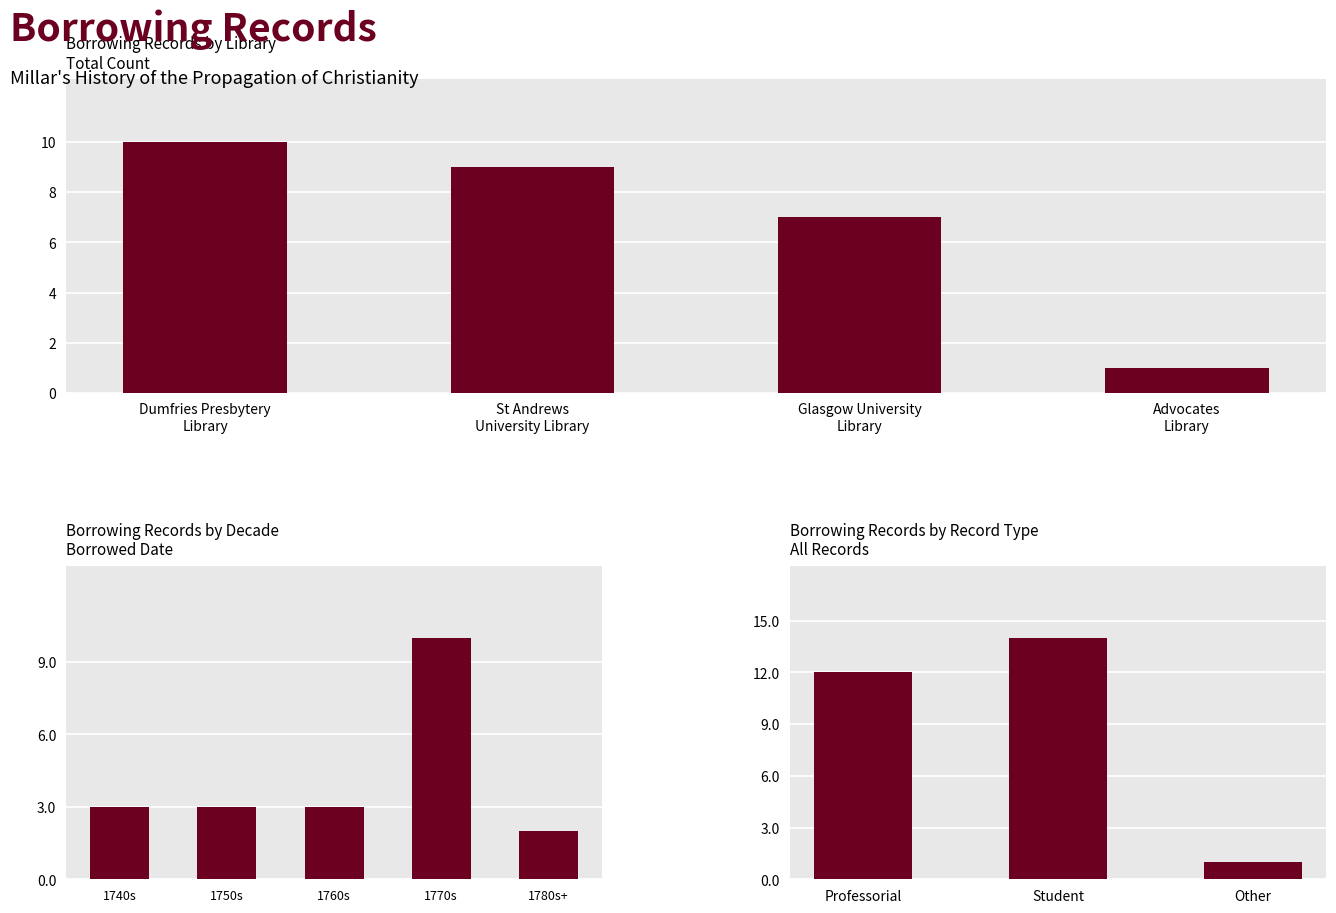

The value at Student is 21. True or false?

False